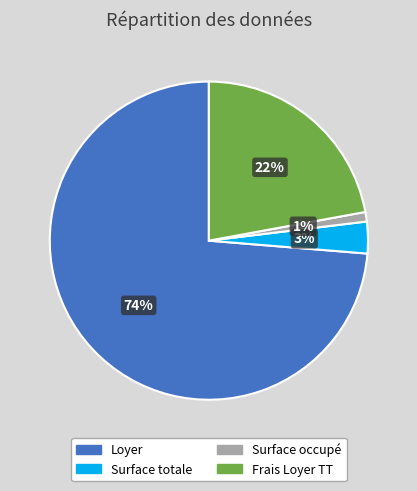

Do Frais Loyer TT and Surface totale together represent more than half of the pie?

No